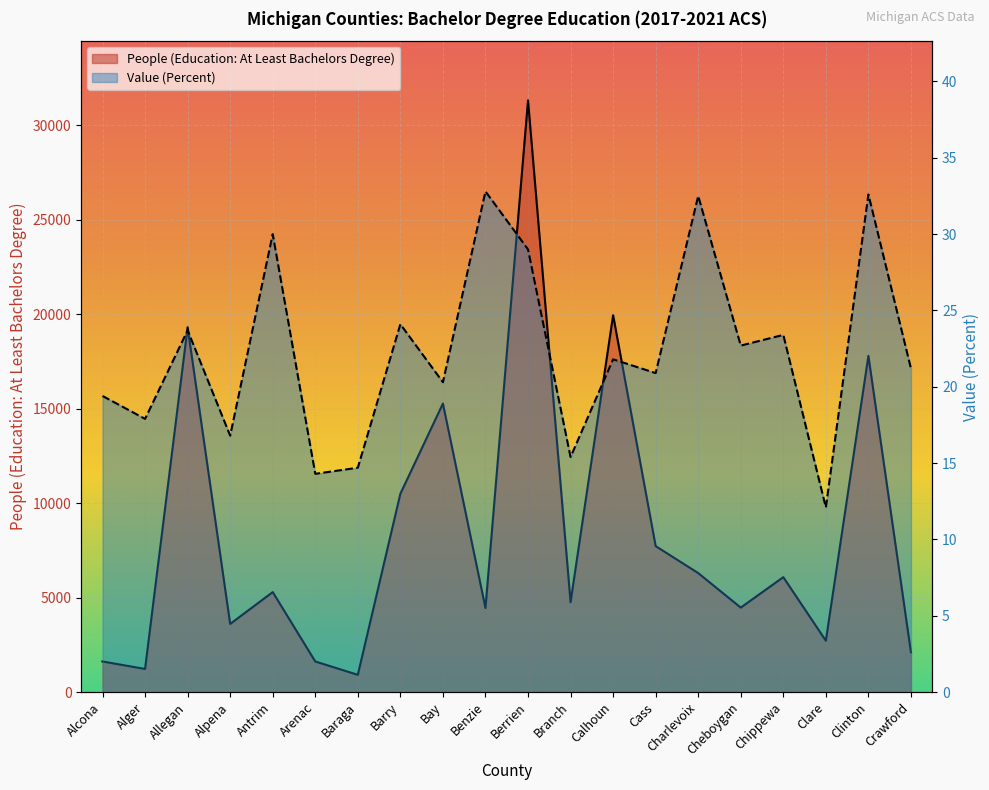

What is the difference between the highest and lowest values at Alger?

1208.1